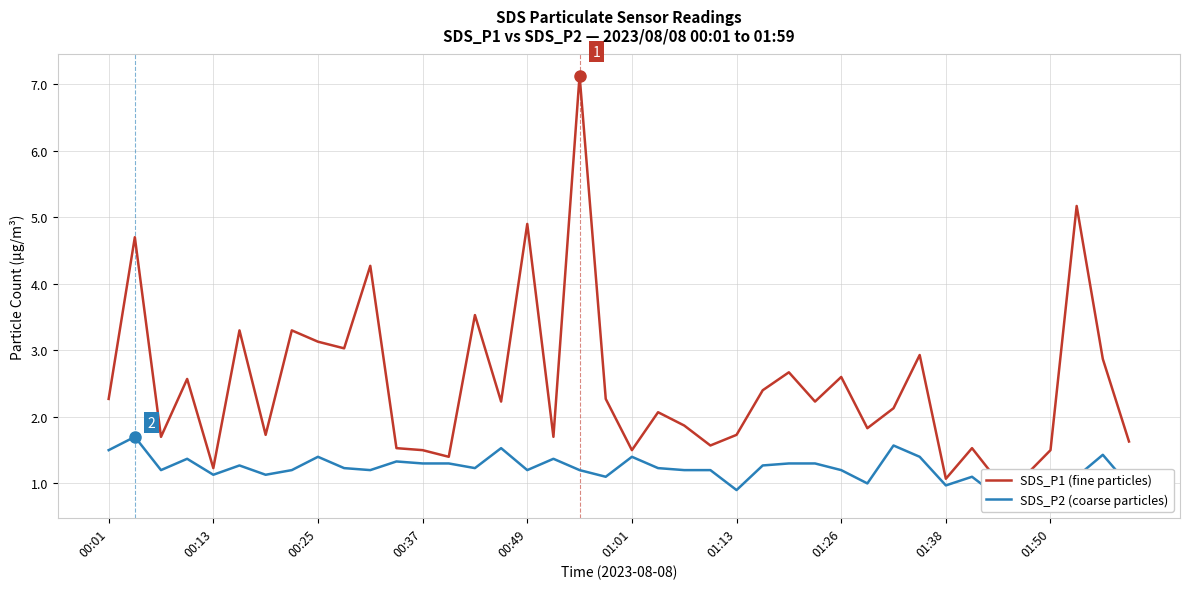

Is the value of SDS_P2 (coarse particles) at 26 greater than the value of SDS_P1 (fine particles) at 39?

No